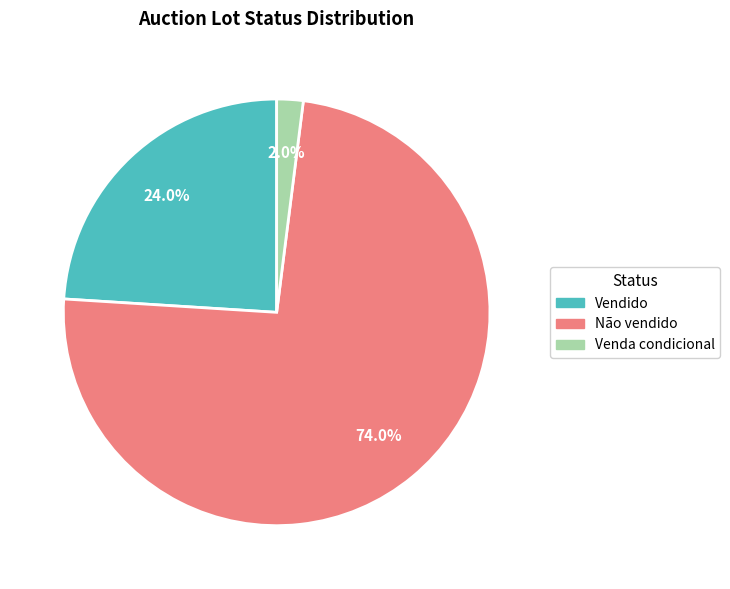

Between Venda condicional and Vendido, which is larger?

Vendido